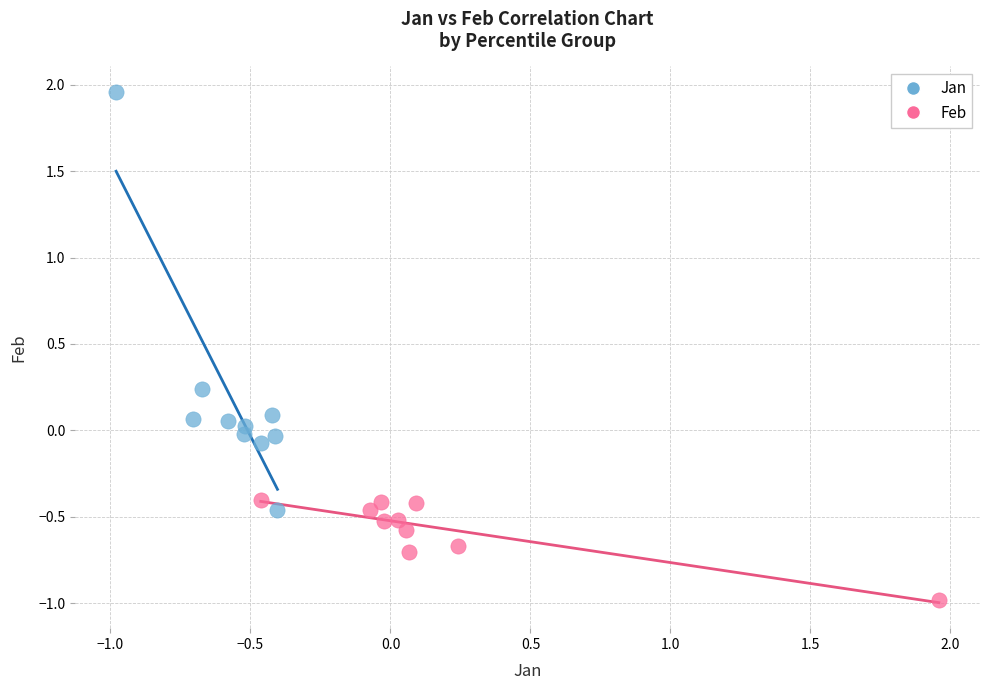

Which series has the largest Y range (max minus min)?

Jan